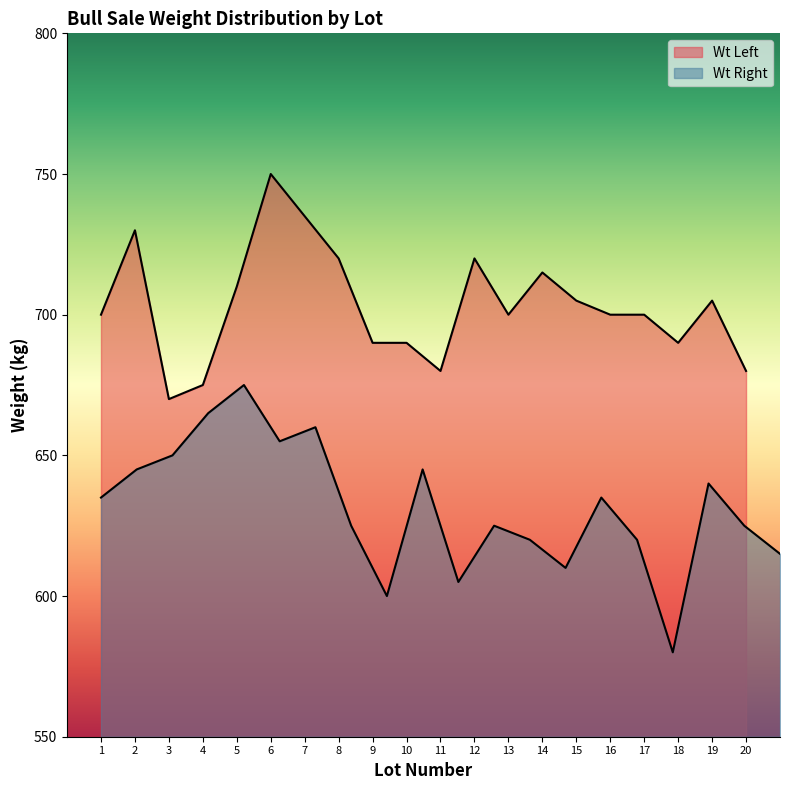

The value of Wt Left at 12 is 720. True or false?

True